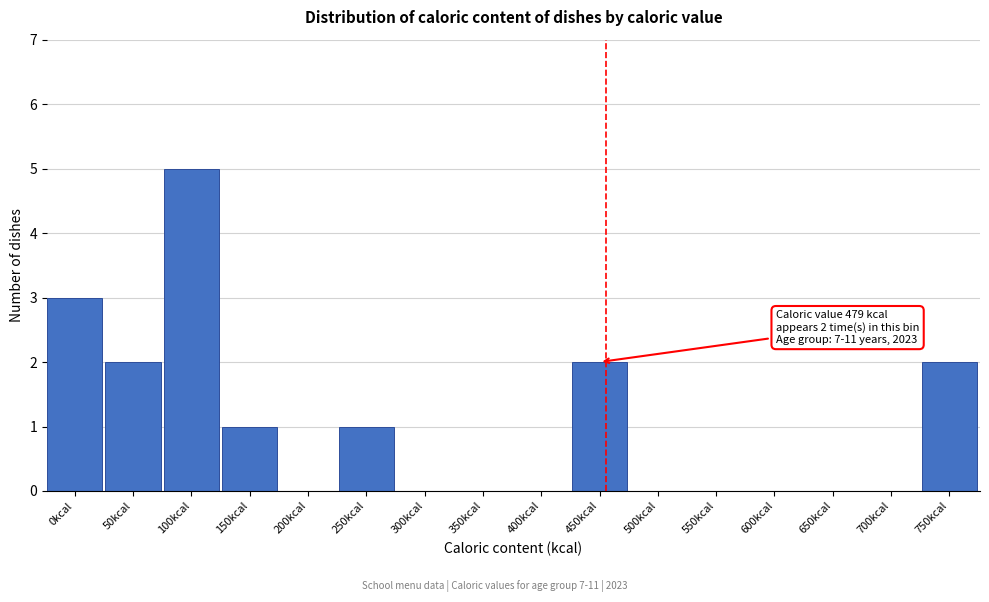

Reading left to right, transcribe all the data shown in this chart.

0kcal=3	50kcal=2	100kcal=5	150kcal=1	200kcal=0	250kcal=1	300kcal=0	350kcal=0	400kcal=0	450kcal=2	500kcal=0	550kcal=0	600kcal=0	650kcal=0	700kcal=0	750kcal=2